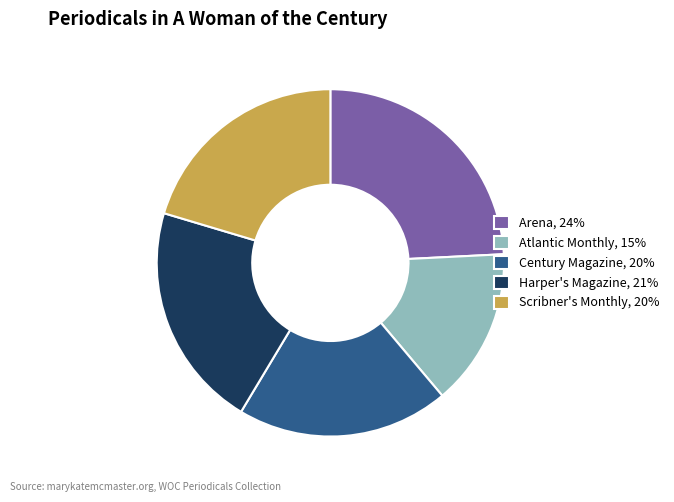

What is the ratio of the value at Harper's Magazine, 21% to the value at Century Magazine, 20%?

1.1